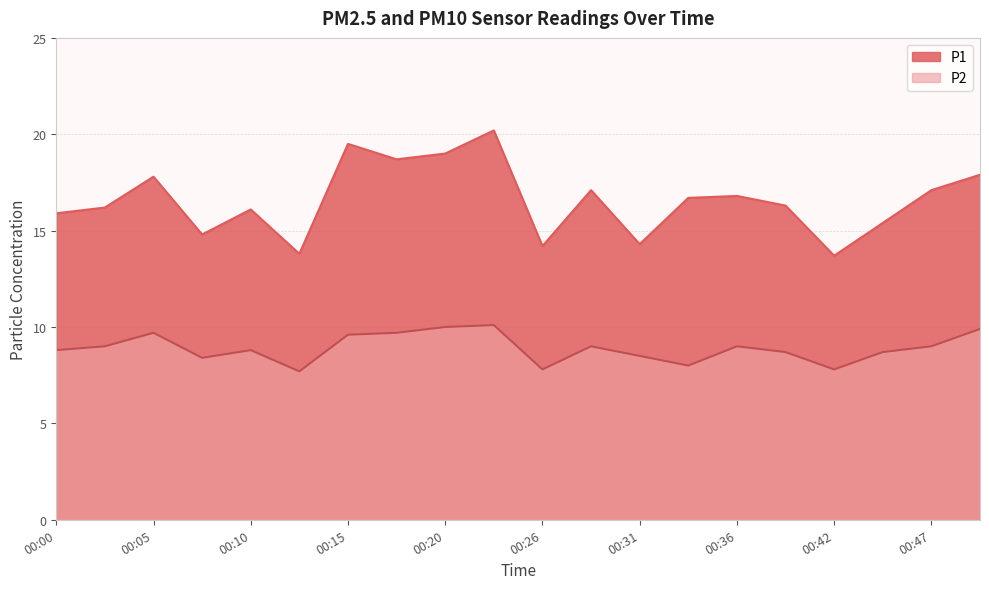

Which series has the widest spread of values?

P1